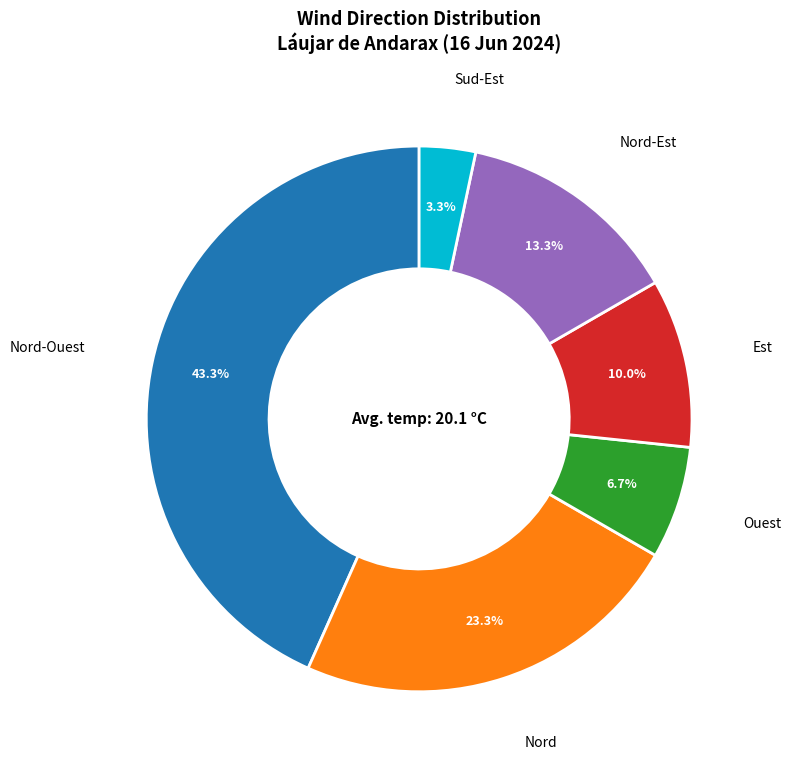

How many segments does this pie chart have?

6